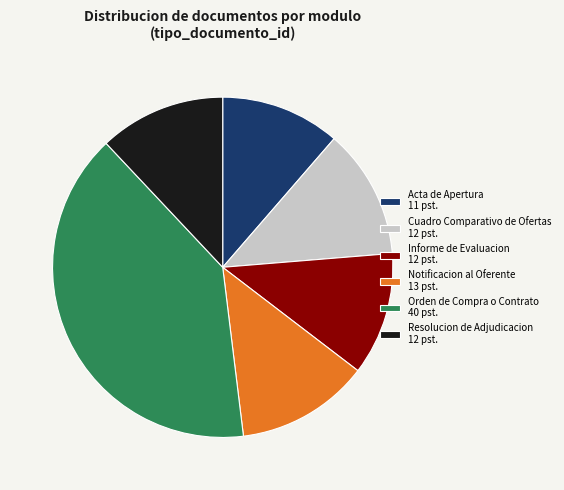

How many slices are in this pie chart?

6